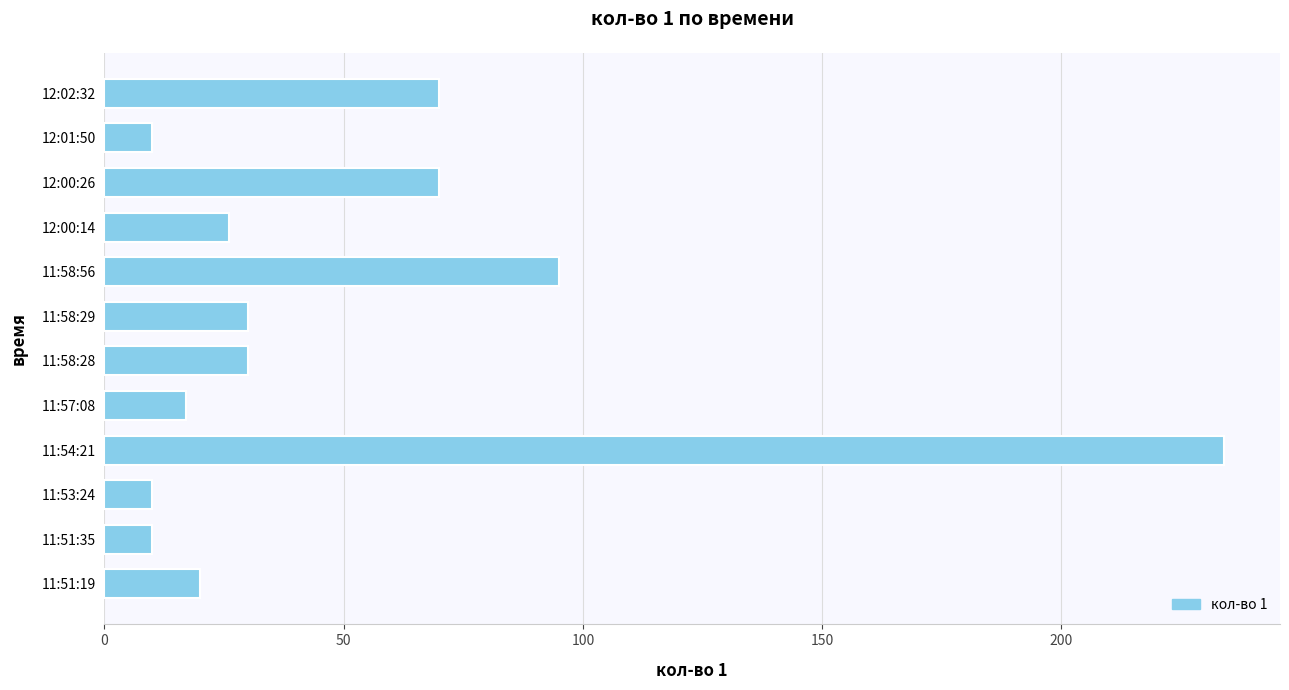

What is the difference between the second highest and second lowest values?

85